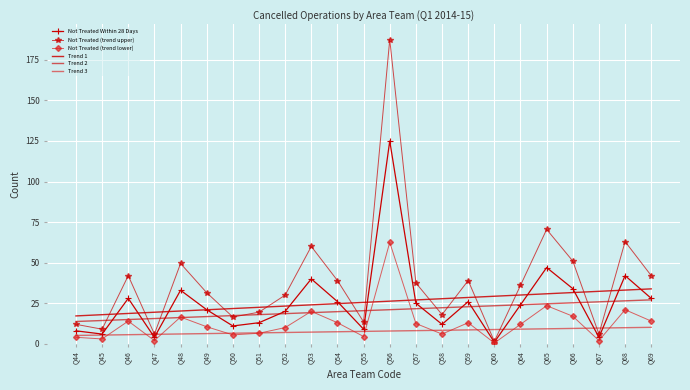

Which category has the lowest value in the Trend 1 series?

Q44